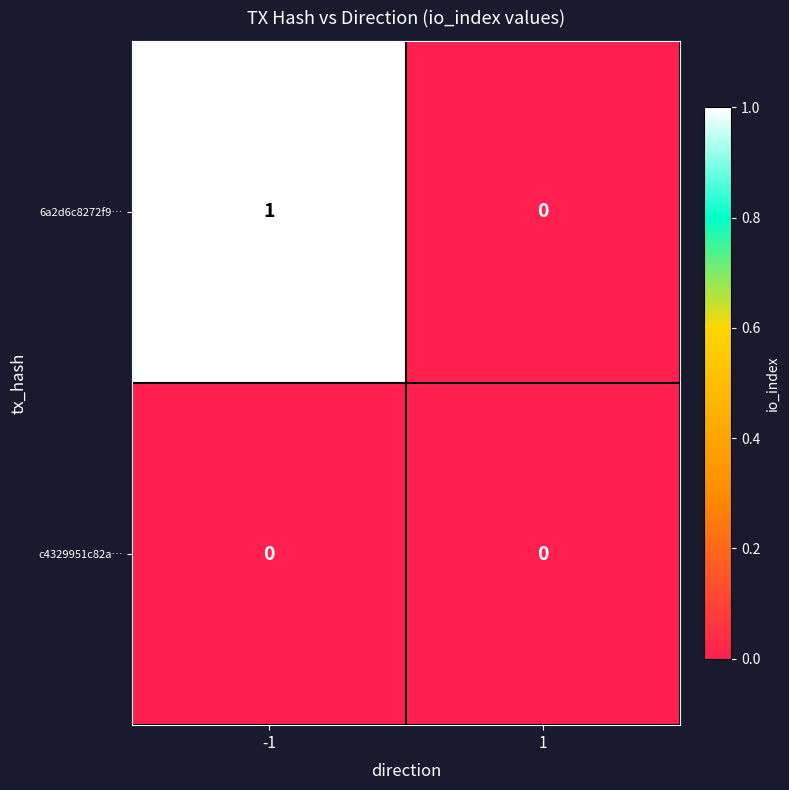

Reading right to left, extract all data points from this chart.

6a2d6c8272f9…: 0	1
c4329951c82a…: 0	0